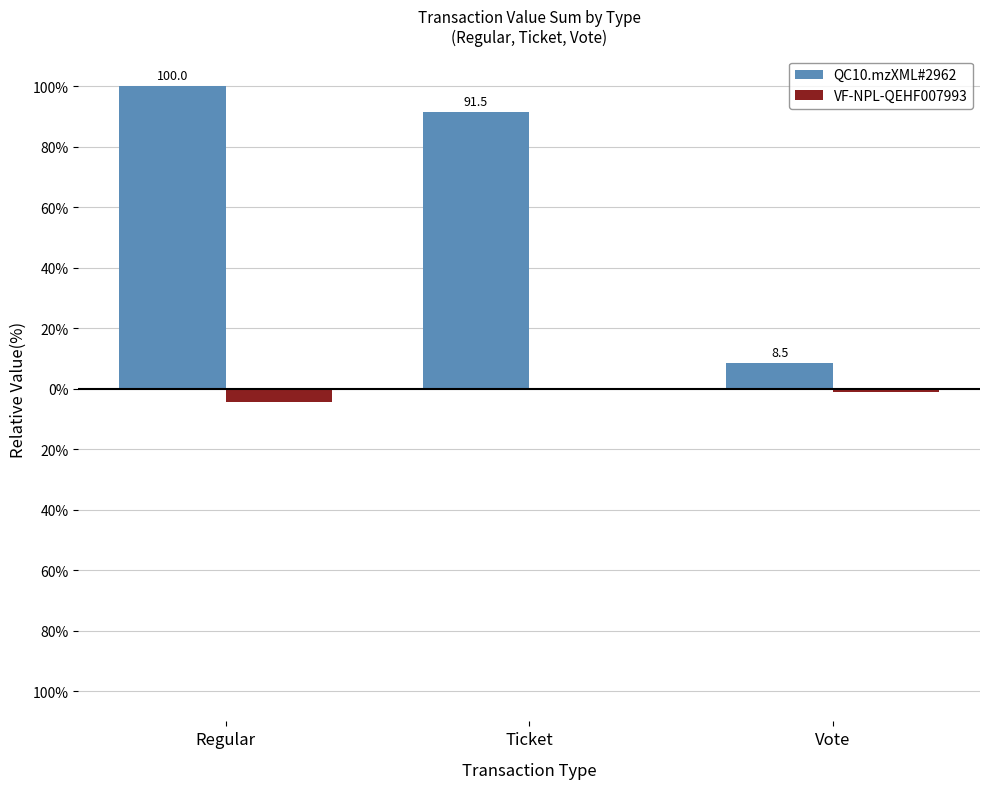

What is the sum of all QC10.mzXML#2962 values?

200.0